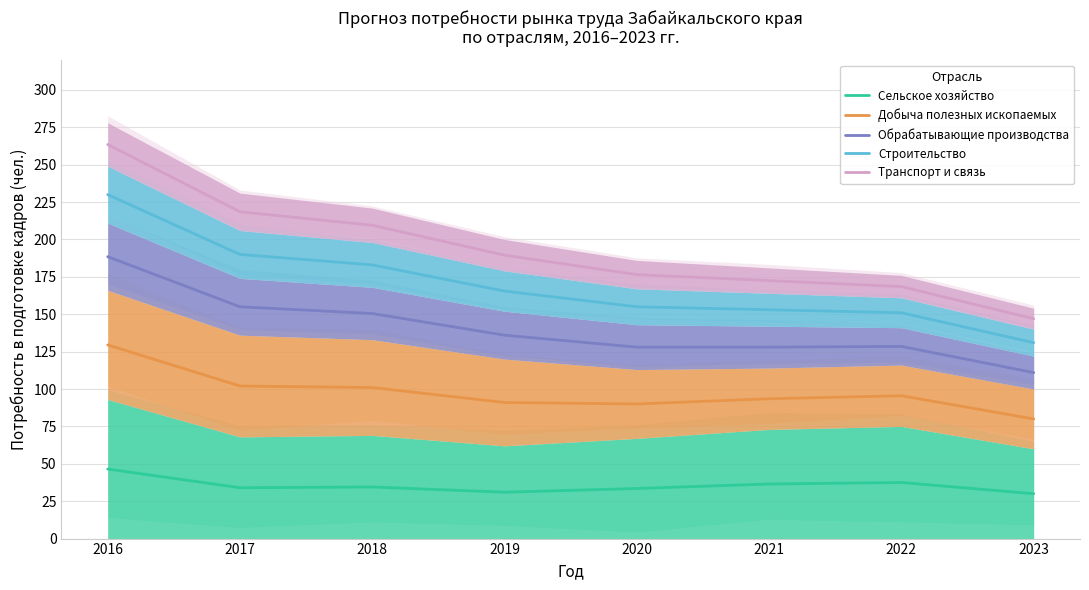

True or false: Добыча полезных ископаемых and Сельское хозяйство cross at least once.

False